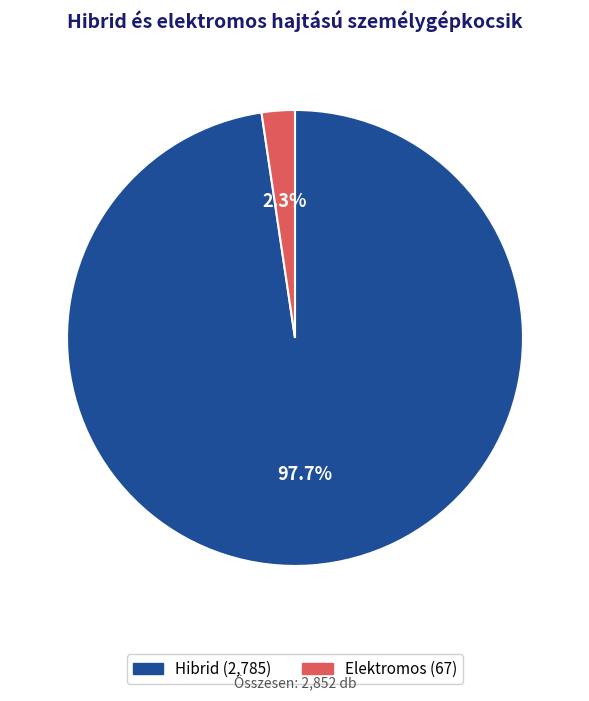

Is it true that Elektromos is 11% of the pie?

False